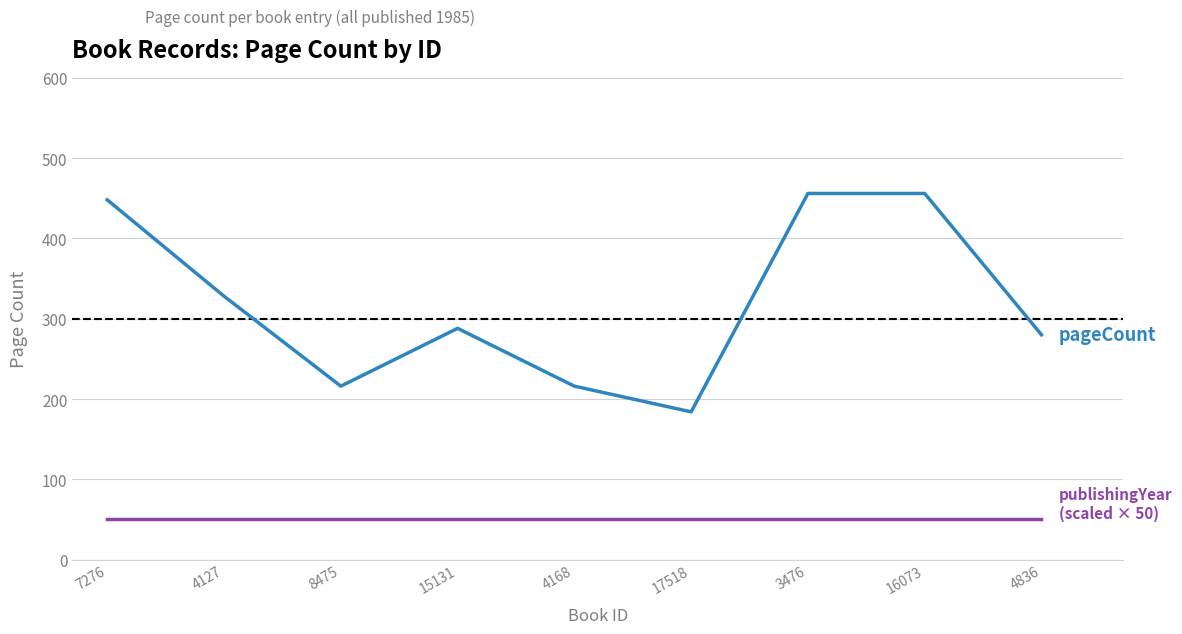

What is the greatest value displayed?

456